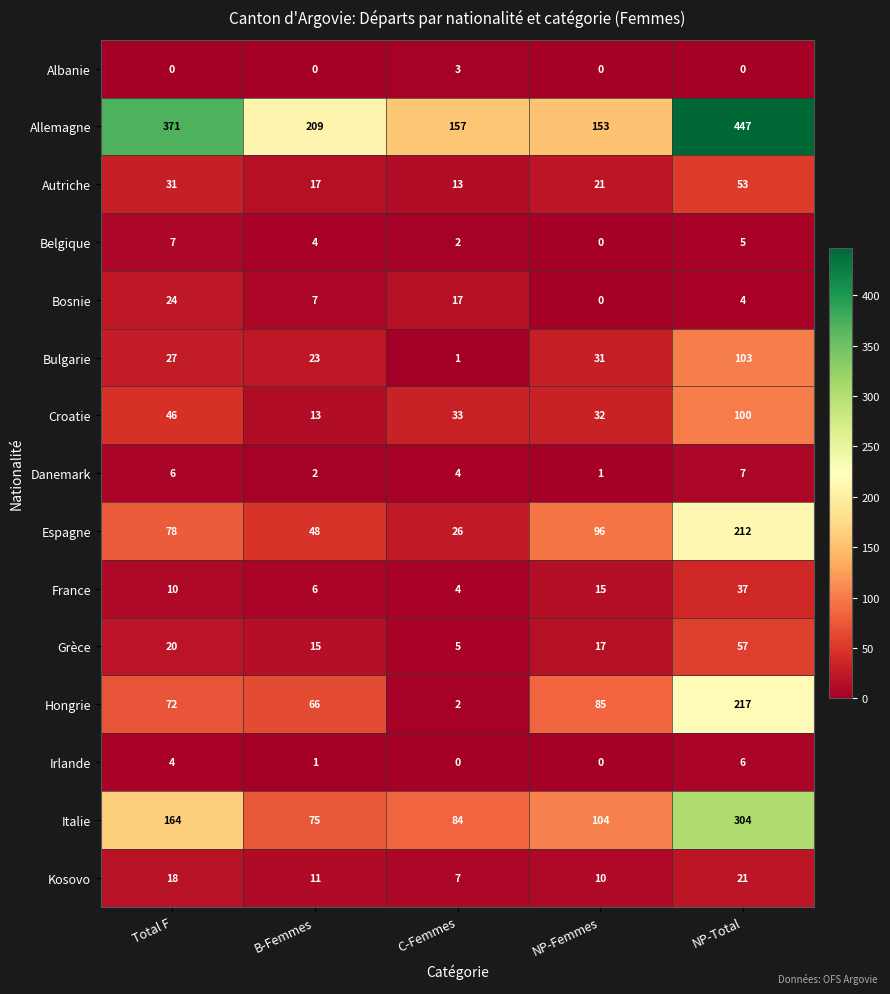

Which series has the widest spread of values?

Allemagne